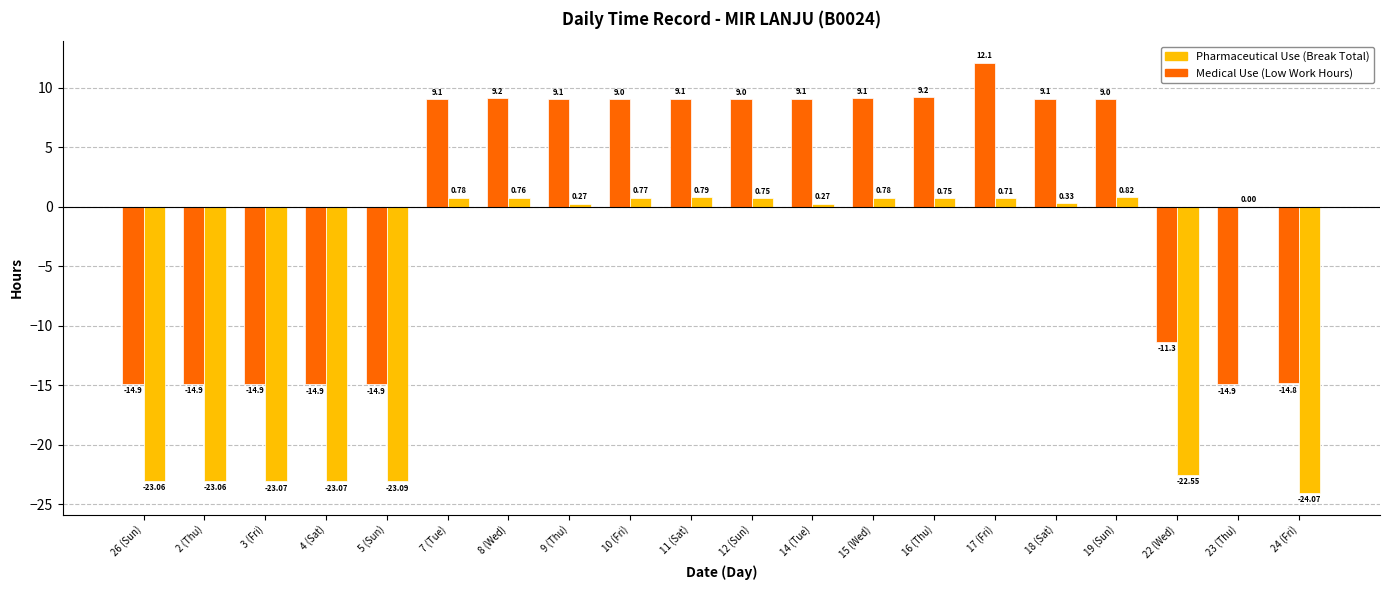

At which category is the sum across all series the highest?

17 (Fri)